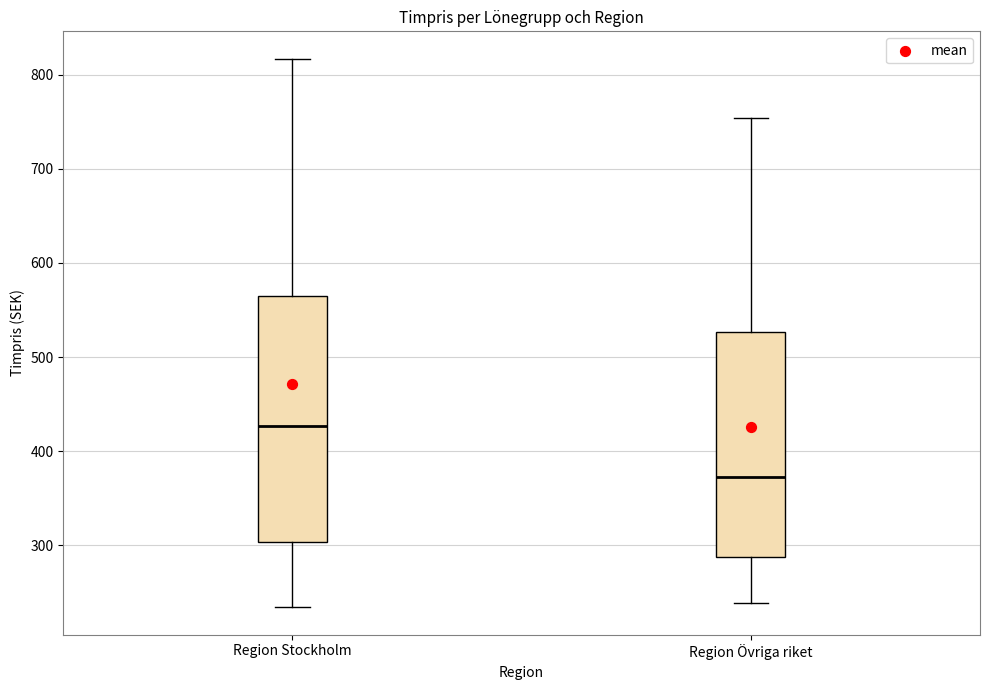

Where is the upper edge of the box for Region Övriga riket on the y-axis? The values are not printed on the chart, so give them approximately, as read against the axis.

530